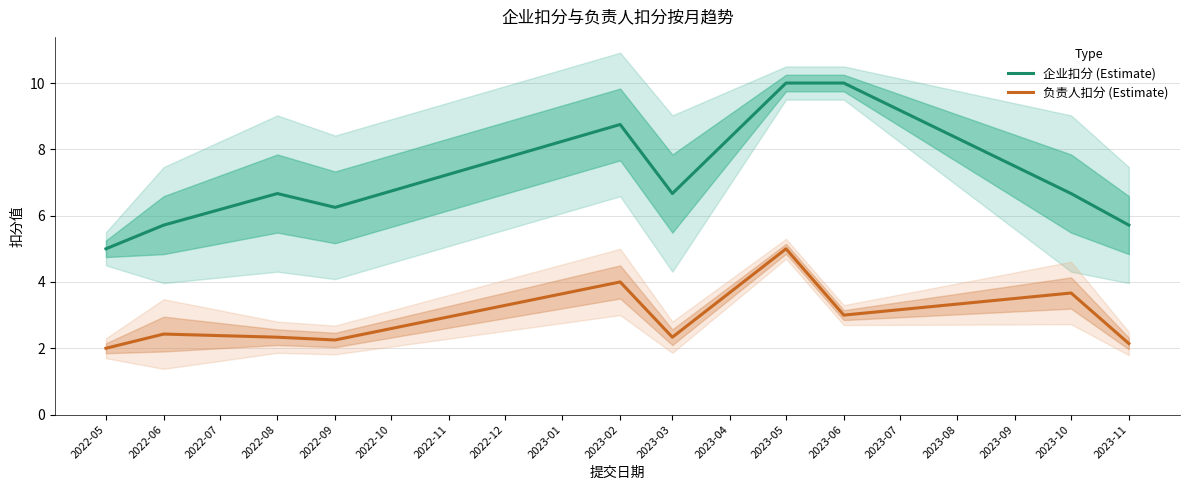

Is this an area chart (filled region under the line)?

No